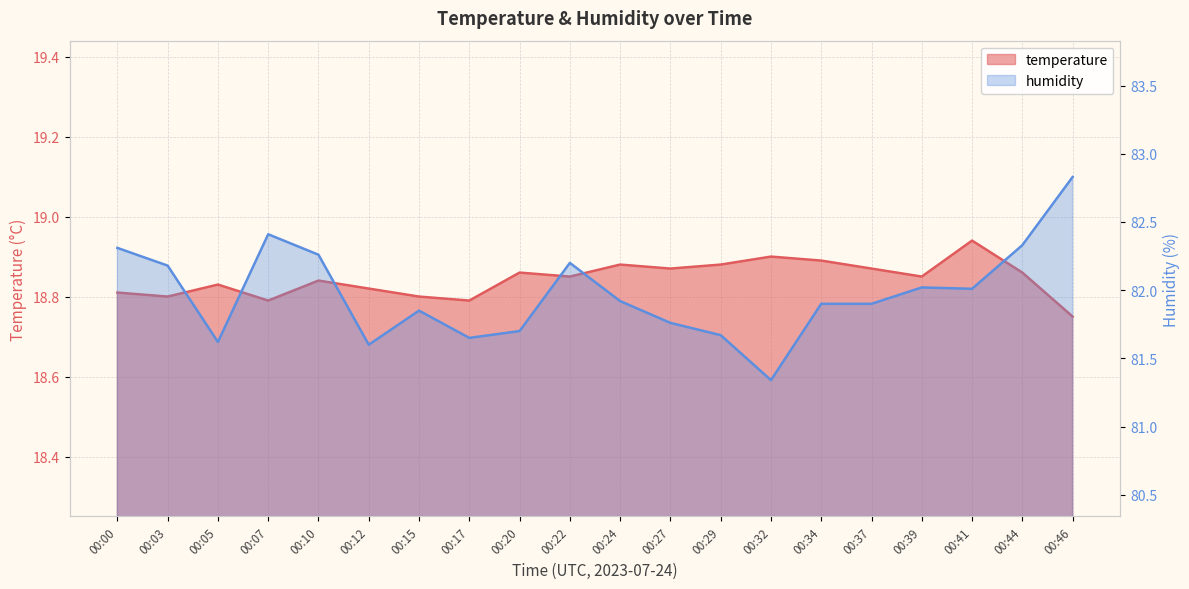

Rank the series at 00:27 from lowest to highest value.

temperature, humidity